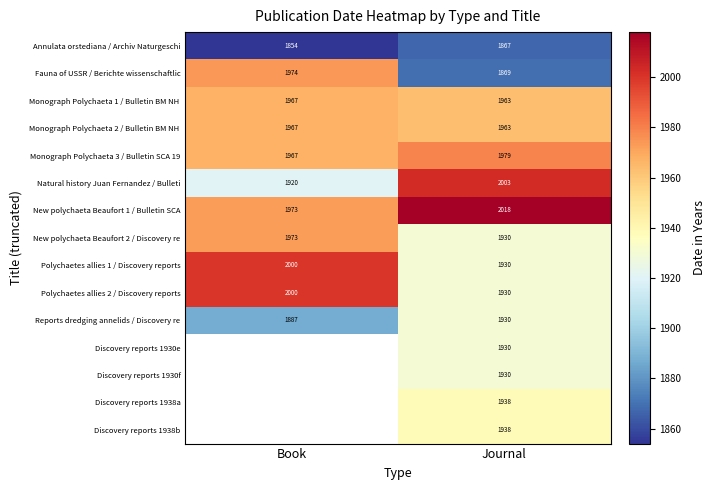

What is the sum of the Polychaetes allies 2 / Discovery reports values at Journal and Book?

3930